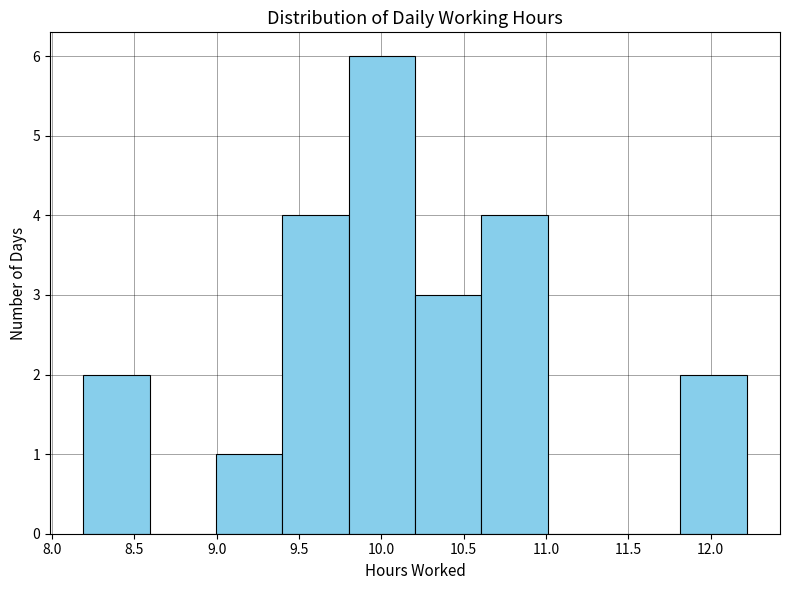

Reading left to right, transcribe this chart: for each bar, give the range it covers on the x-axis and its height. Neither the bar edges nor the heights are printed on the chart, so give them approximately, as read against the axes.

8.2 to 8.6: 2
8.6 to 9.0: 0
9.0 to 9.4: 1
9.4 to 9.8: 4
9.8 to 10.2: 6
10.2 to 10.6: 3
10.6 to 11.0: 4
11.0 to 11.4: 0
11.4 to 11.8: 0
11.8 to 12.2: 2